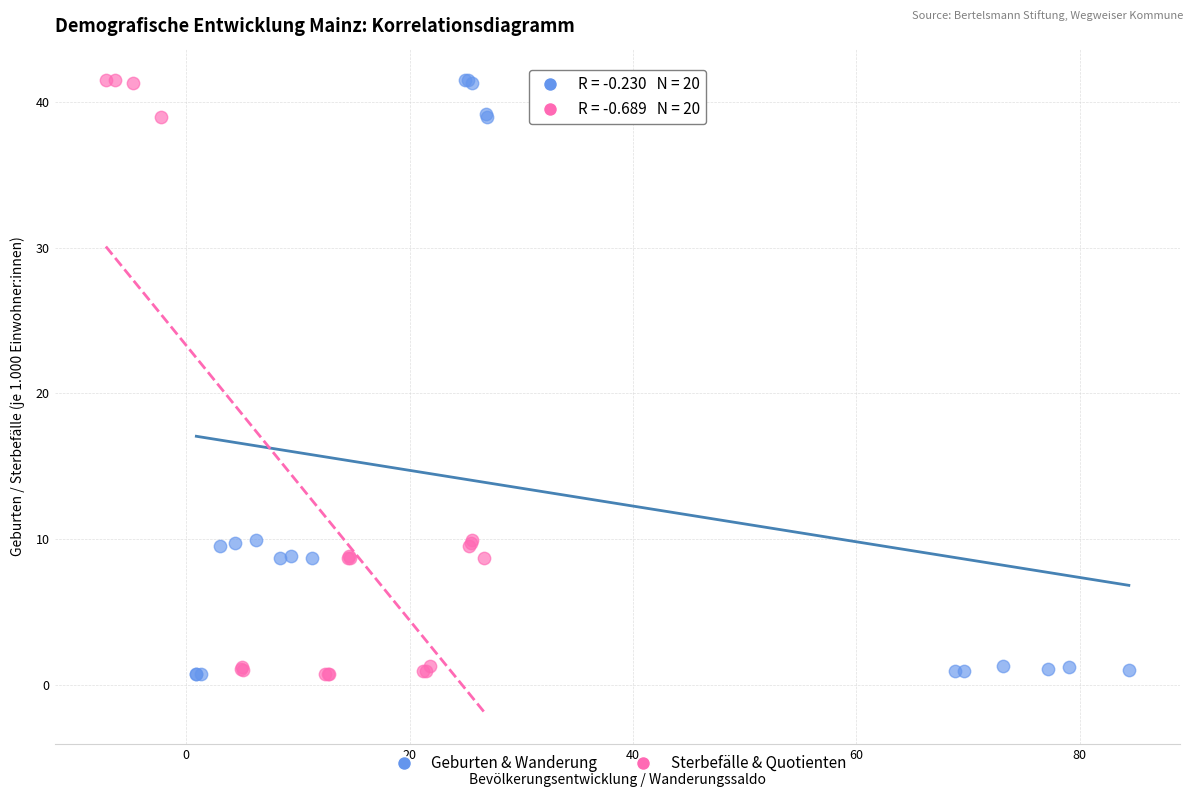

What are all the series names shown in the legend?

Geburten & Wanderung, Sterbefälle & Quotienten